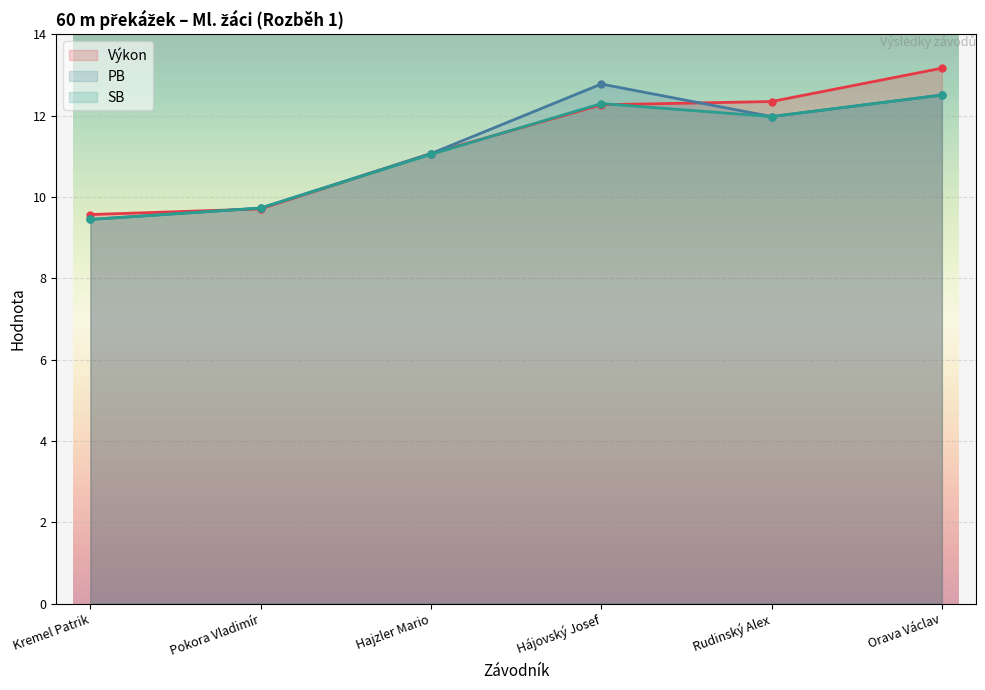

What is the greatest value displayed?

13.2